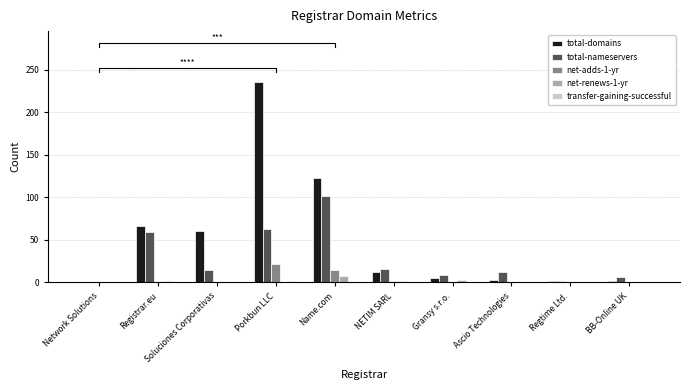

What is the sum of all net-renews-1-yr values?

13